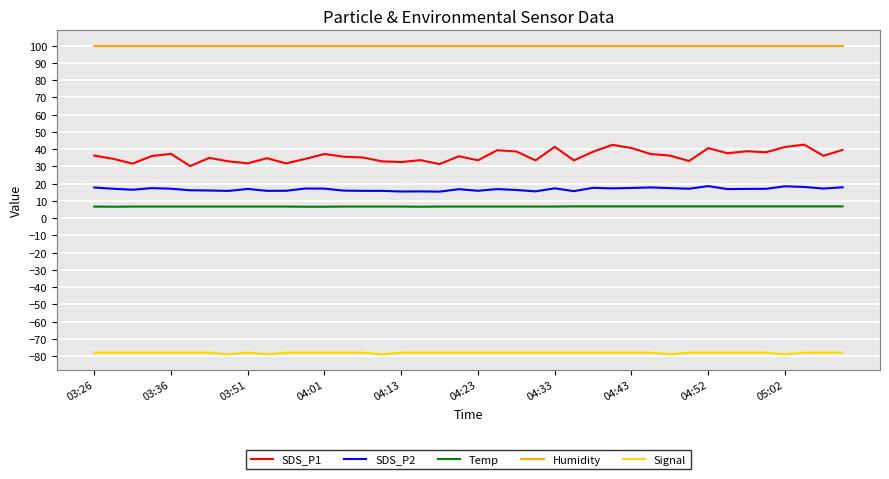

Which series has the largest range (max minus min)?

SDS_P1